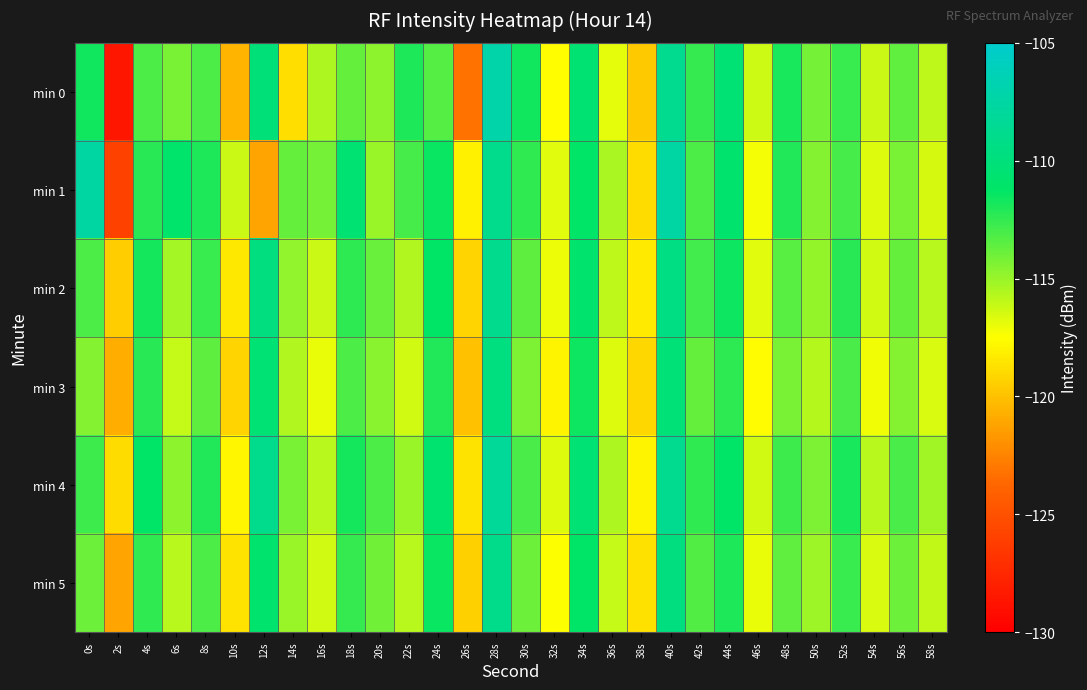

Which series has the widest spread of values?

min 0